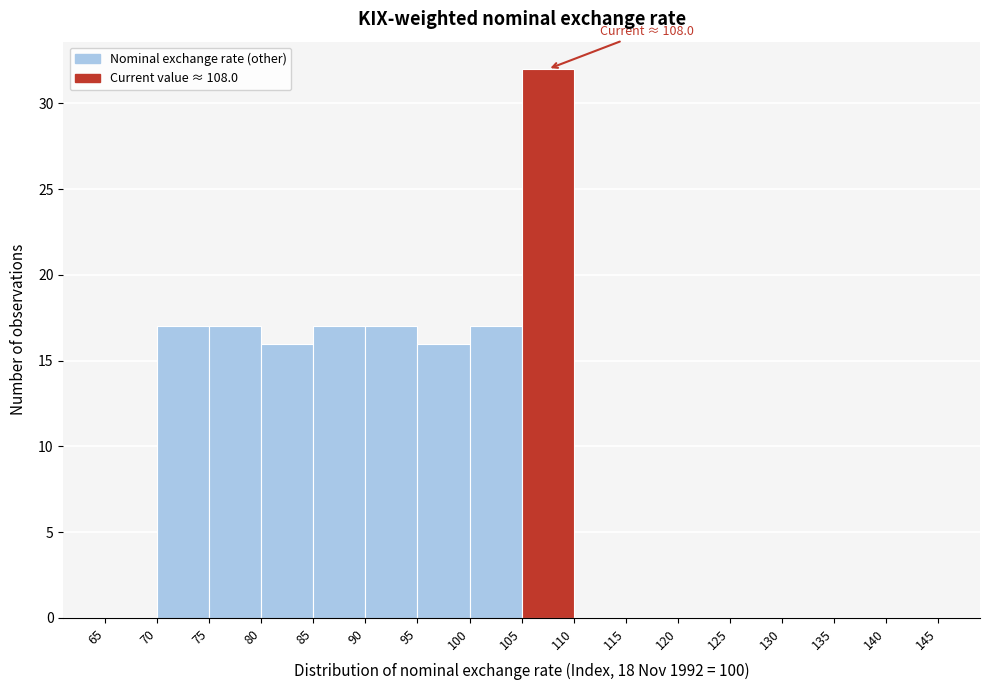

Over which range of the x-axis is the bar tallest?

105 to 110